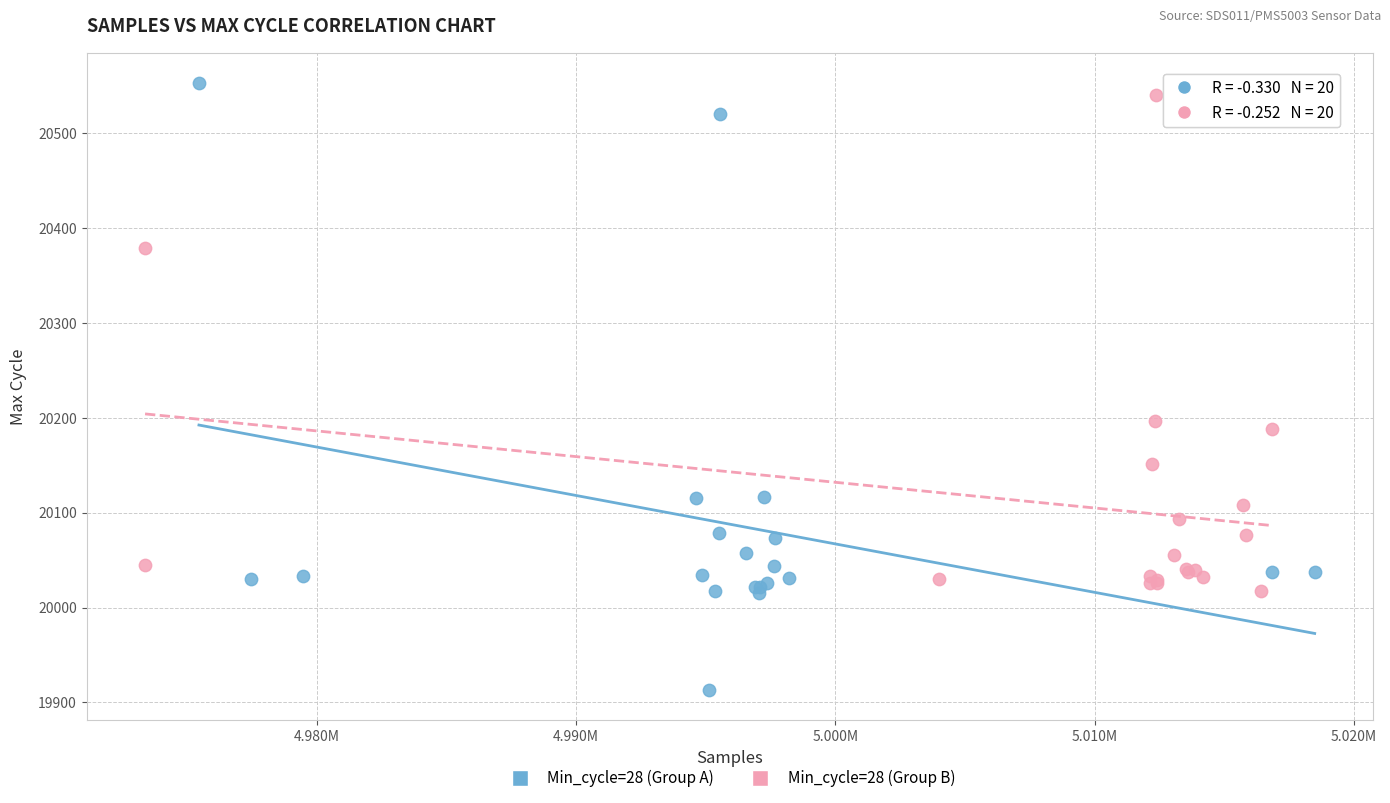

Which series reaches the minimum Y coordinate?

Min_cycle=28 (Group A)